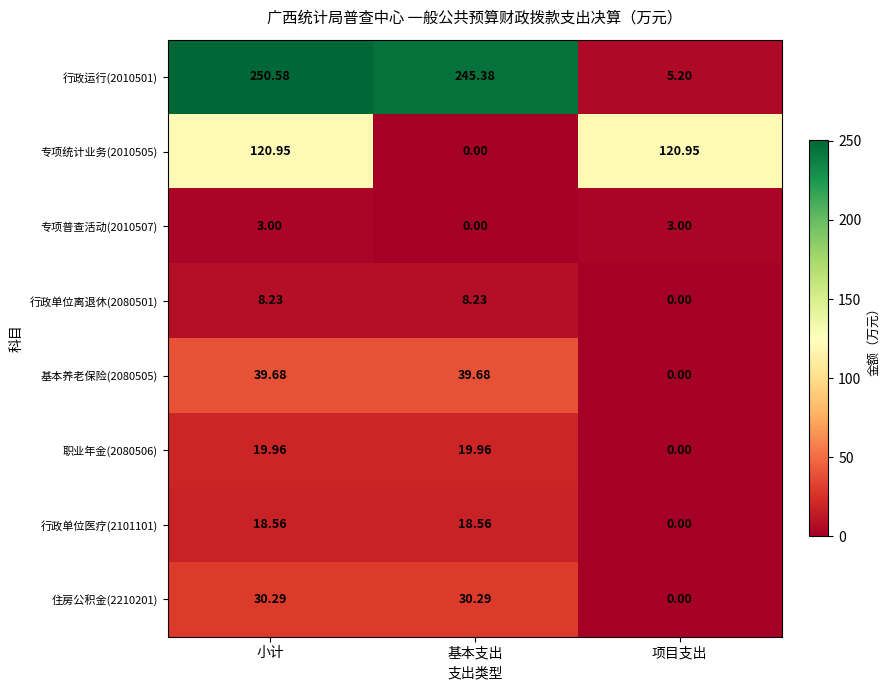

Rank the categories by 行政运行(2010501) value from lowest to highest.

项目支出, 基本支出, 小计